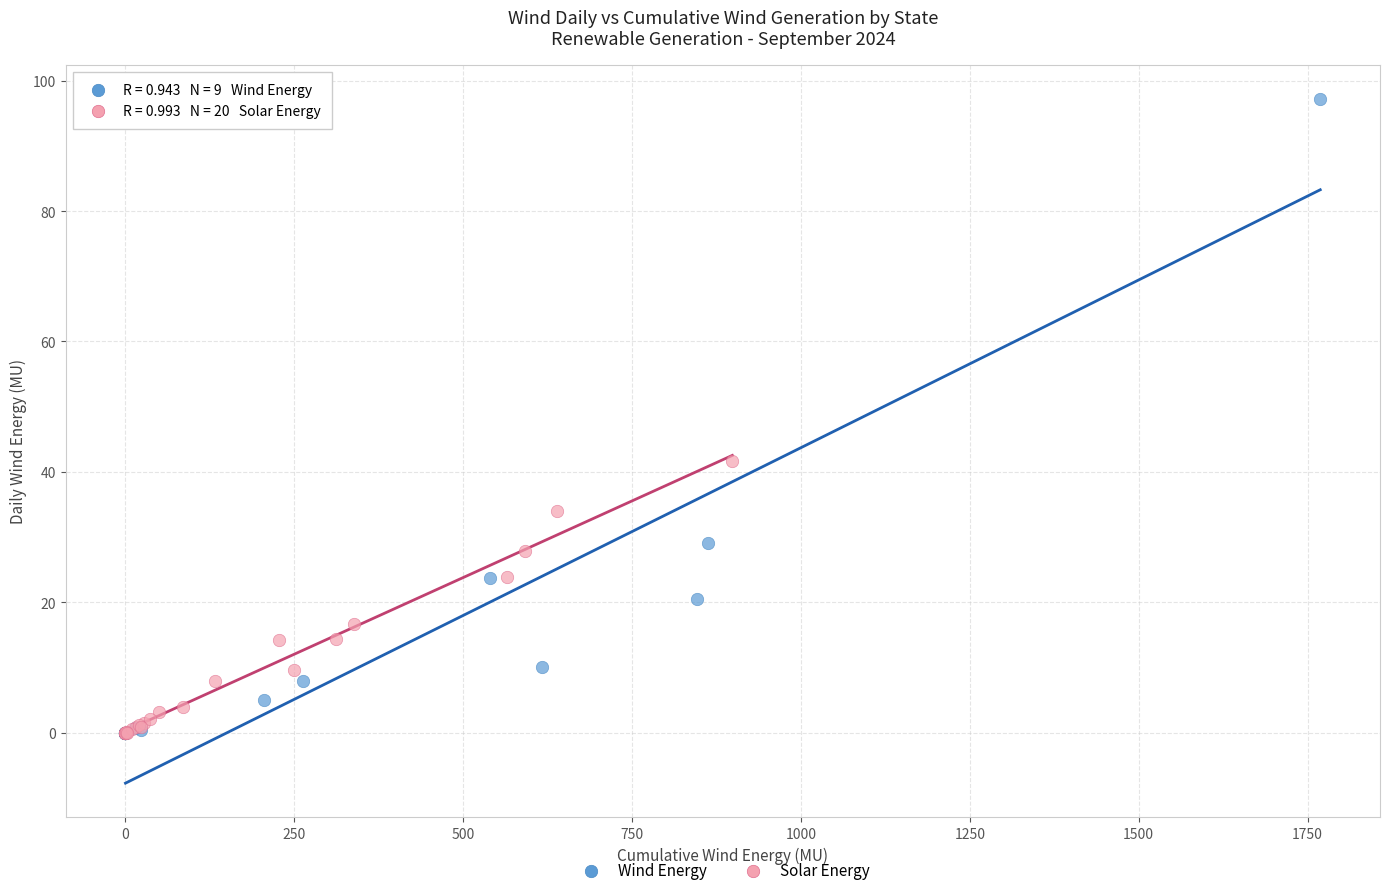

Which series has the largest Y range (max minus min)?

Wind Energy